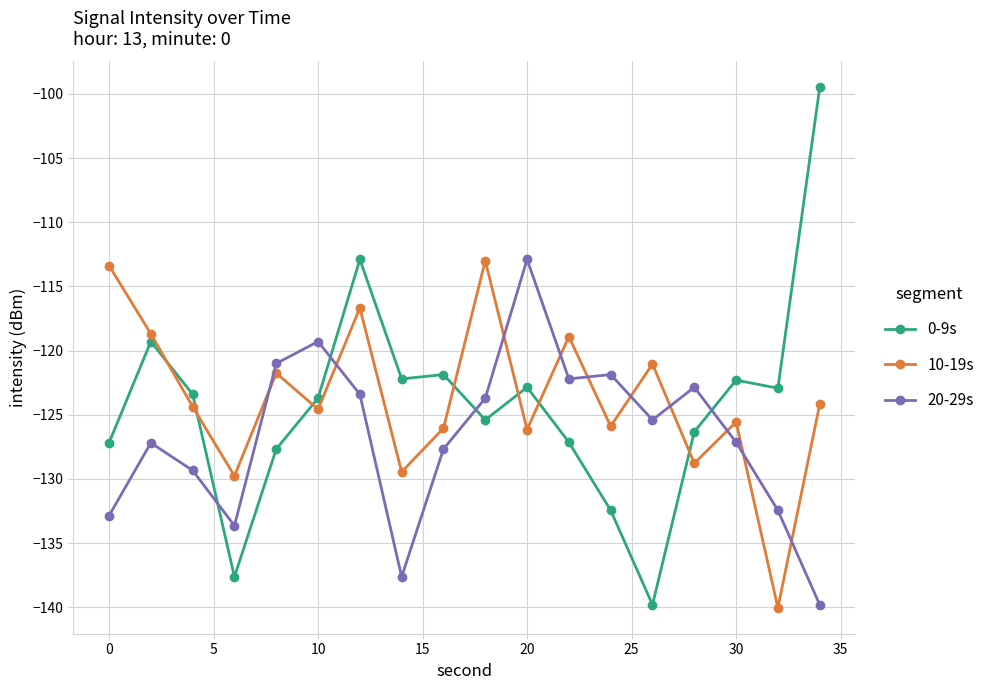

What is the minimum value for 10-19s?

-140.0